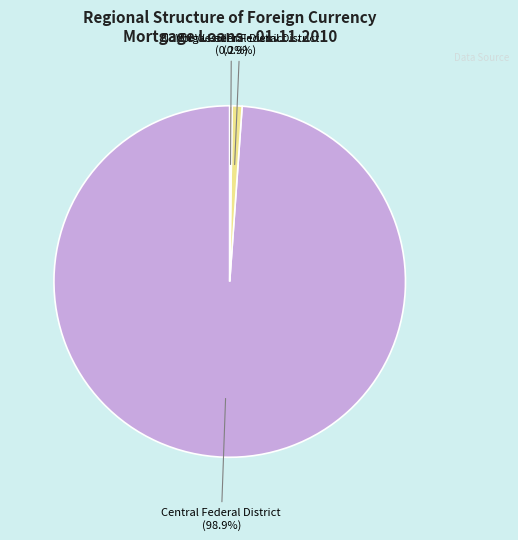

Is there a majority slice in this chart?

Yes